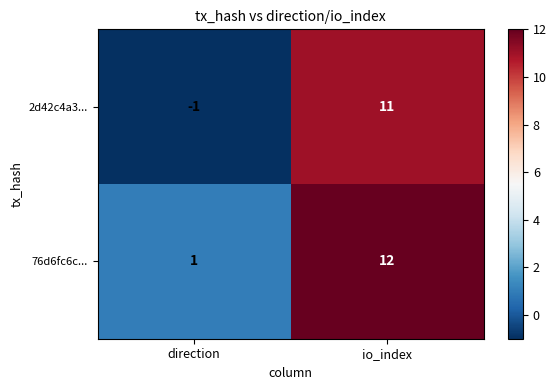

Rank the series by their average value, from lowest to highest.

2d42c4a3..., 76d6fc6c...